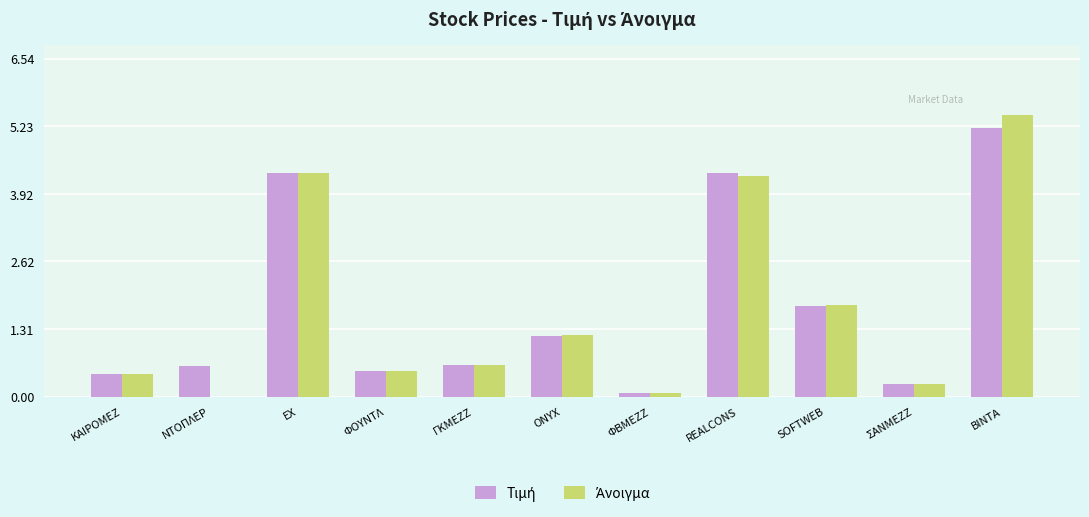

What is the maximum value shown in the chart?

5.5